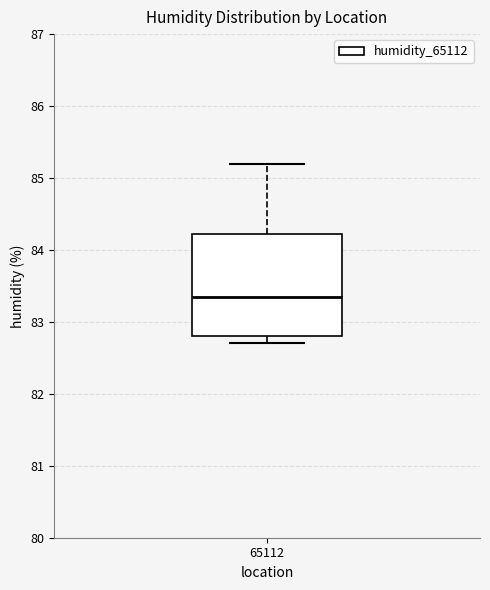

Read this box plot against the y-axis: the position of the median line, the range covered by the box, and the ends of both whiskers. The values are not printed on the chart, so give them approximately, as read against the axis.

median 83.4, box 82.8 to 84.2, whiskers 82.7 to 85.2